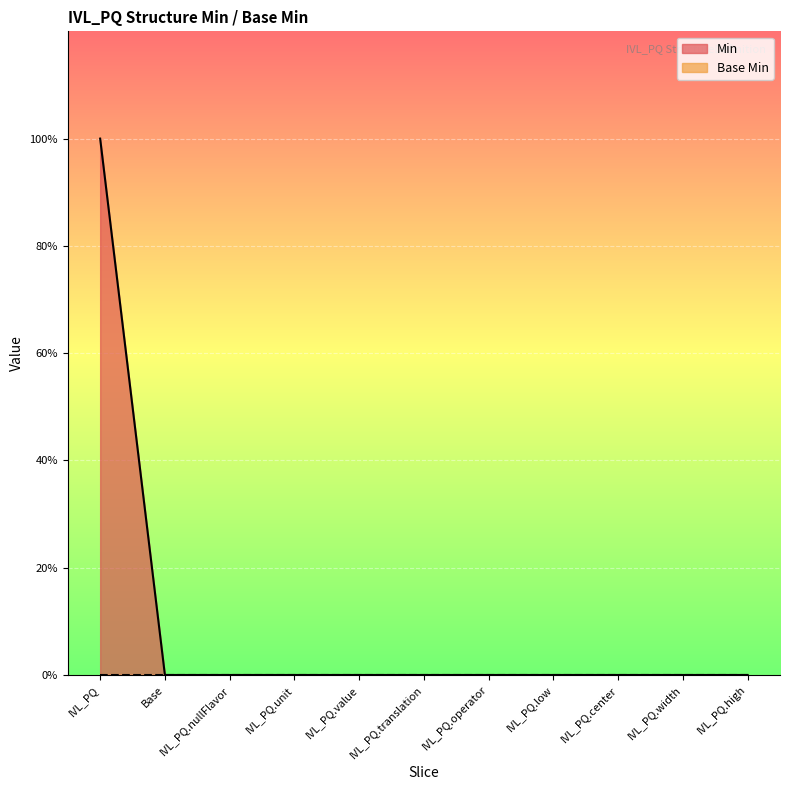

How many lines are shown in the chart?

1